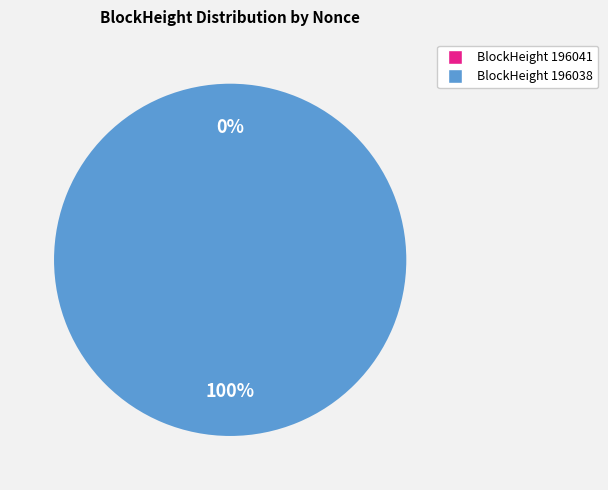

Combined, do 196041 and 196038 account for over 50%?

Yes